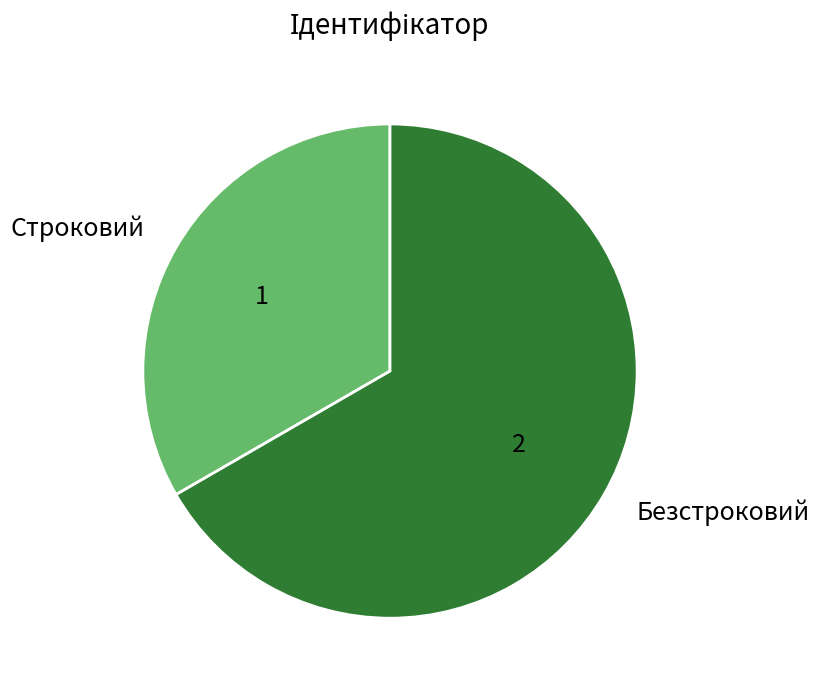

Is there a majority slice in this chart?

Yes